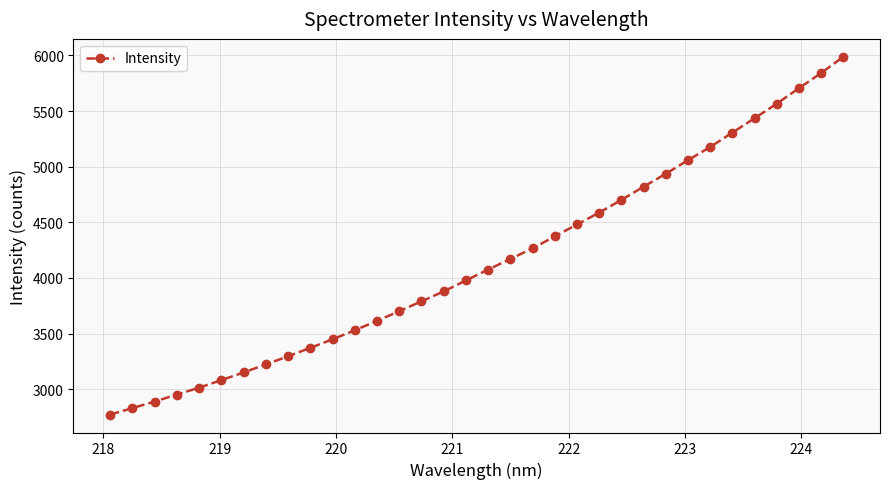

What is the average value?

4147.6